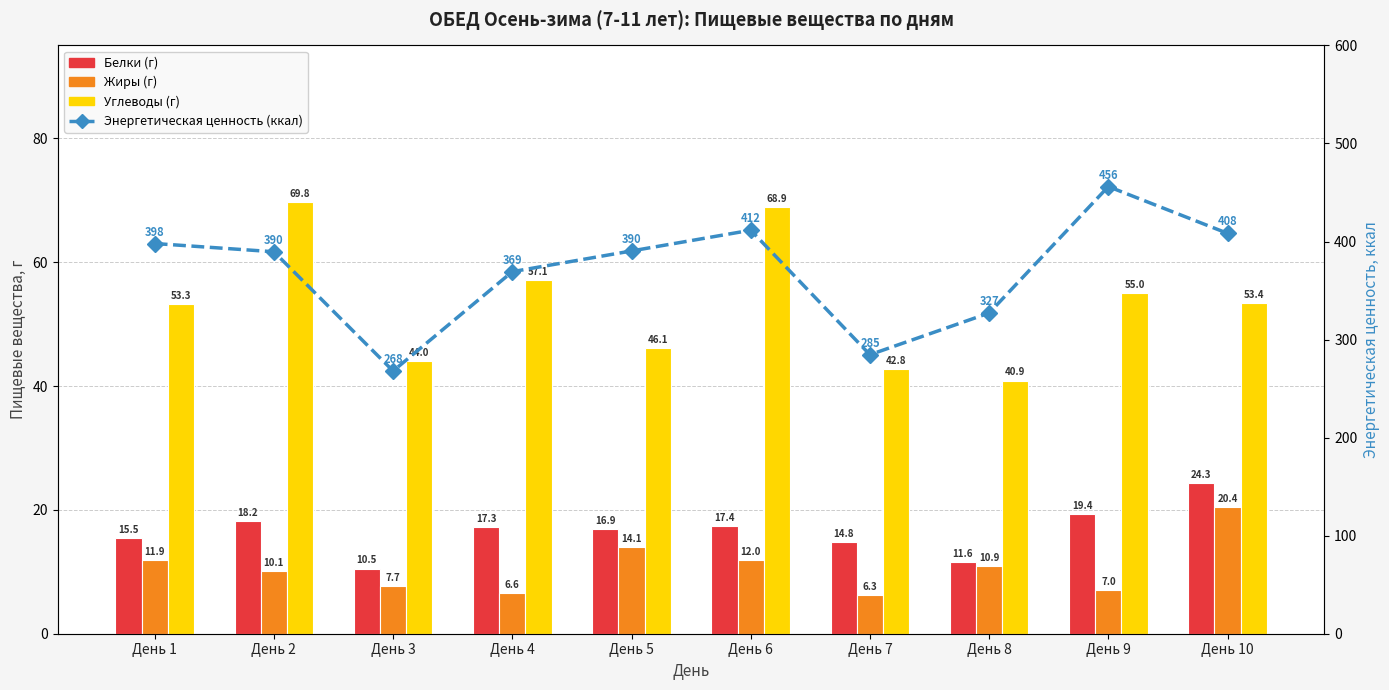

Which category has the highest value in the Белки (г) series?

День 10